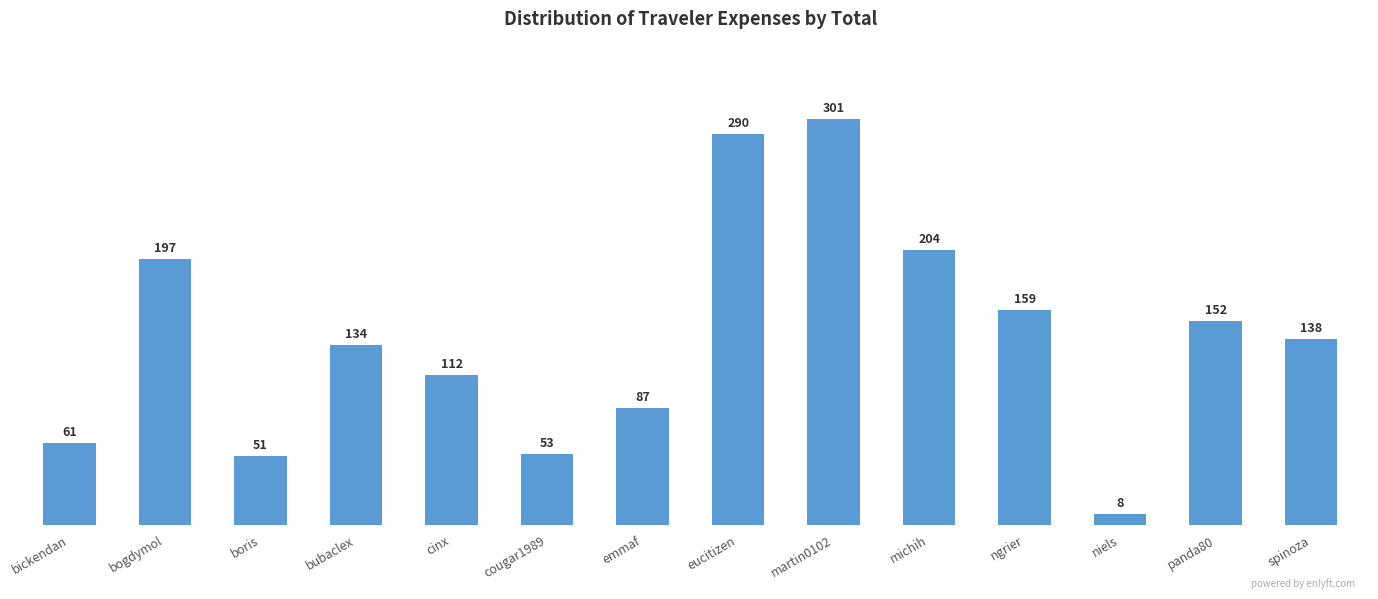

List the labels in order of value, largest first.

martin0102, eucitizen, michih, bogdymol, ngrier, panda80, spinoza, bubaclex, cinx, emmaf, bickendan, cougar1989, boris, niels